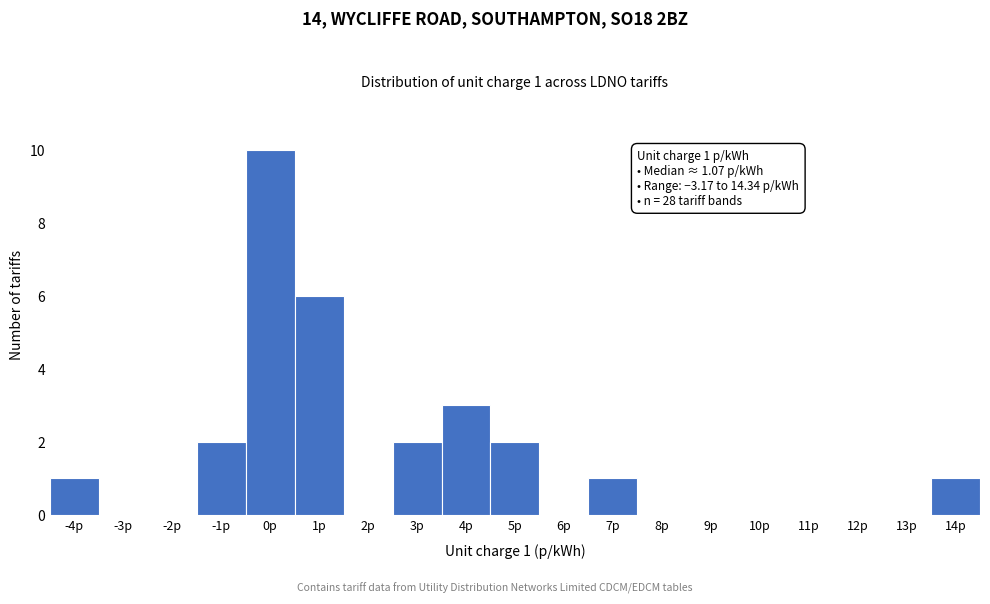

Reading left to right, extract all data points from this chart.

-4p=1	-3p=0	-2p=0	-1p=2	0p=10	1p=6	2p=0	3p=2	4p=3	5p=2	6p=0	7p=1	8p=0	9p=0	10p=0	11p=0	12p=0	13p=0	14p=1